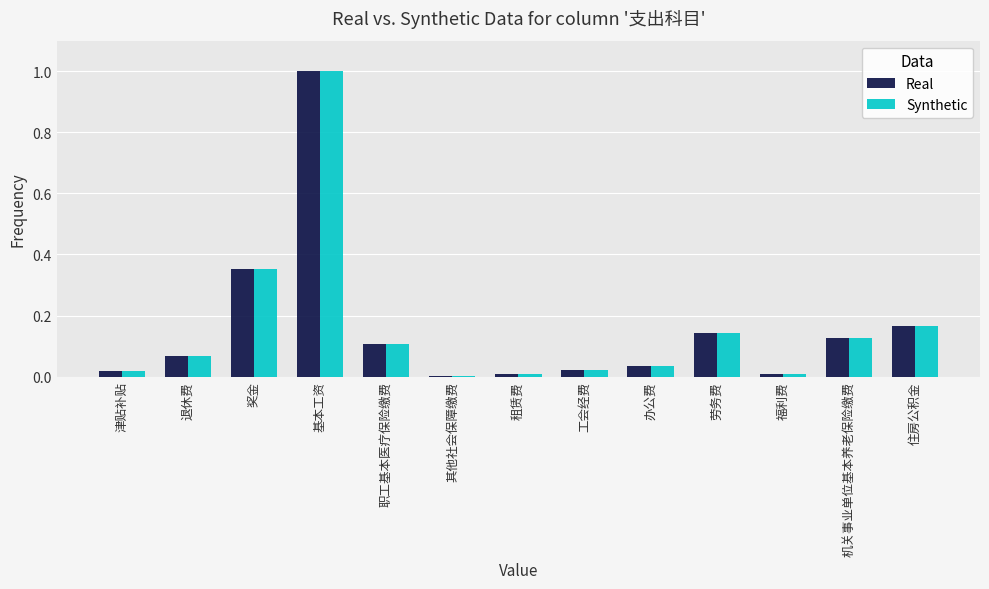

What is the total value across all series at 奖金?

0.7